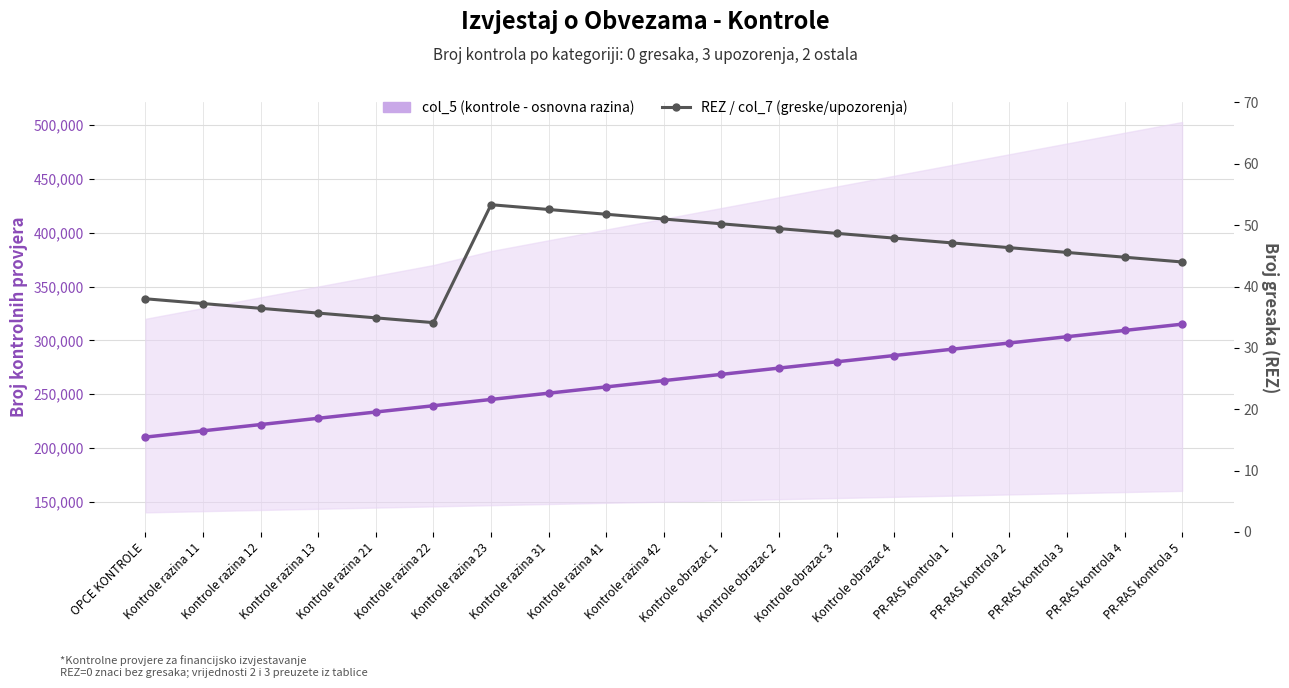

Which series has the largest total across all categories?

col_5 (kontrole - osnovna razina)